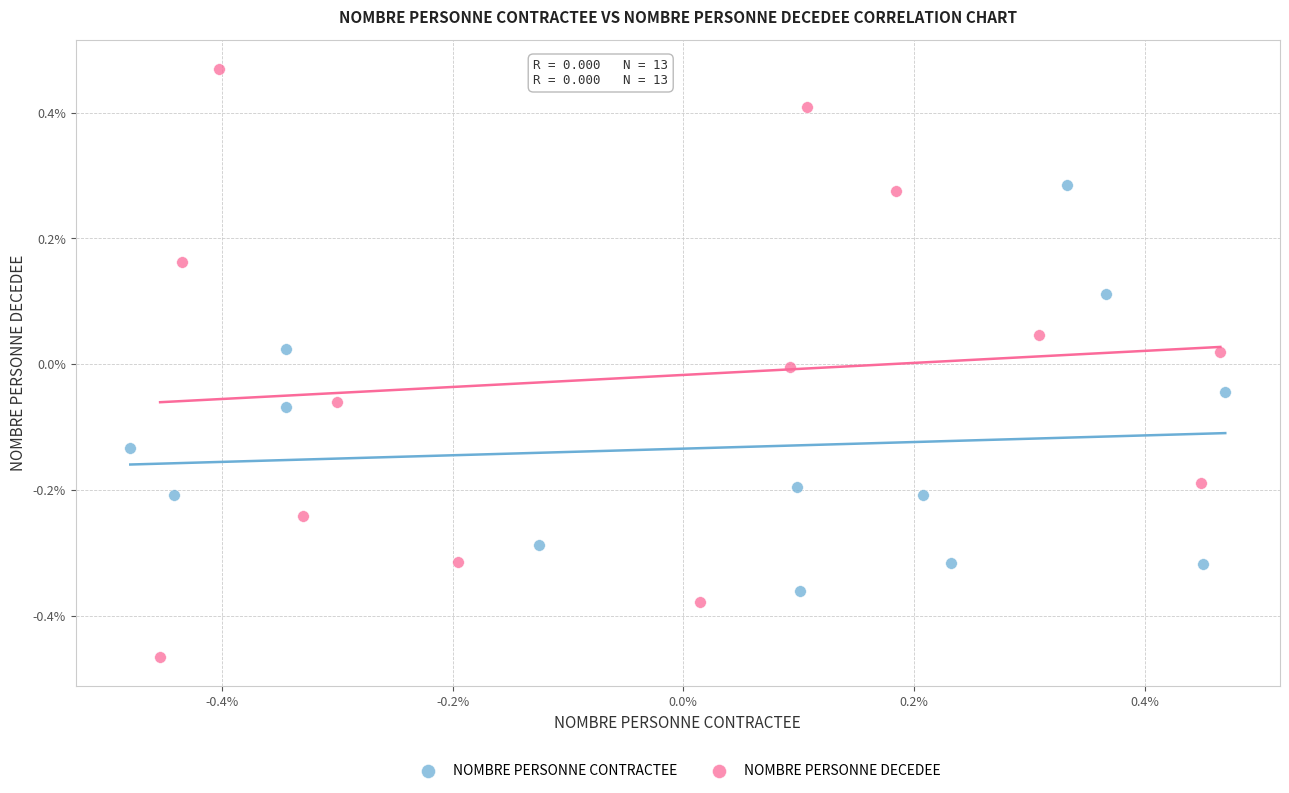

Which series has the largest Y range (max minus min)?

NOMBRE PERSONNE DECEDEE